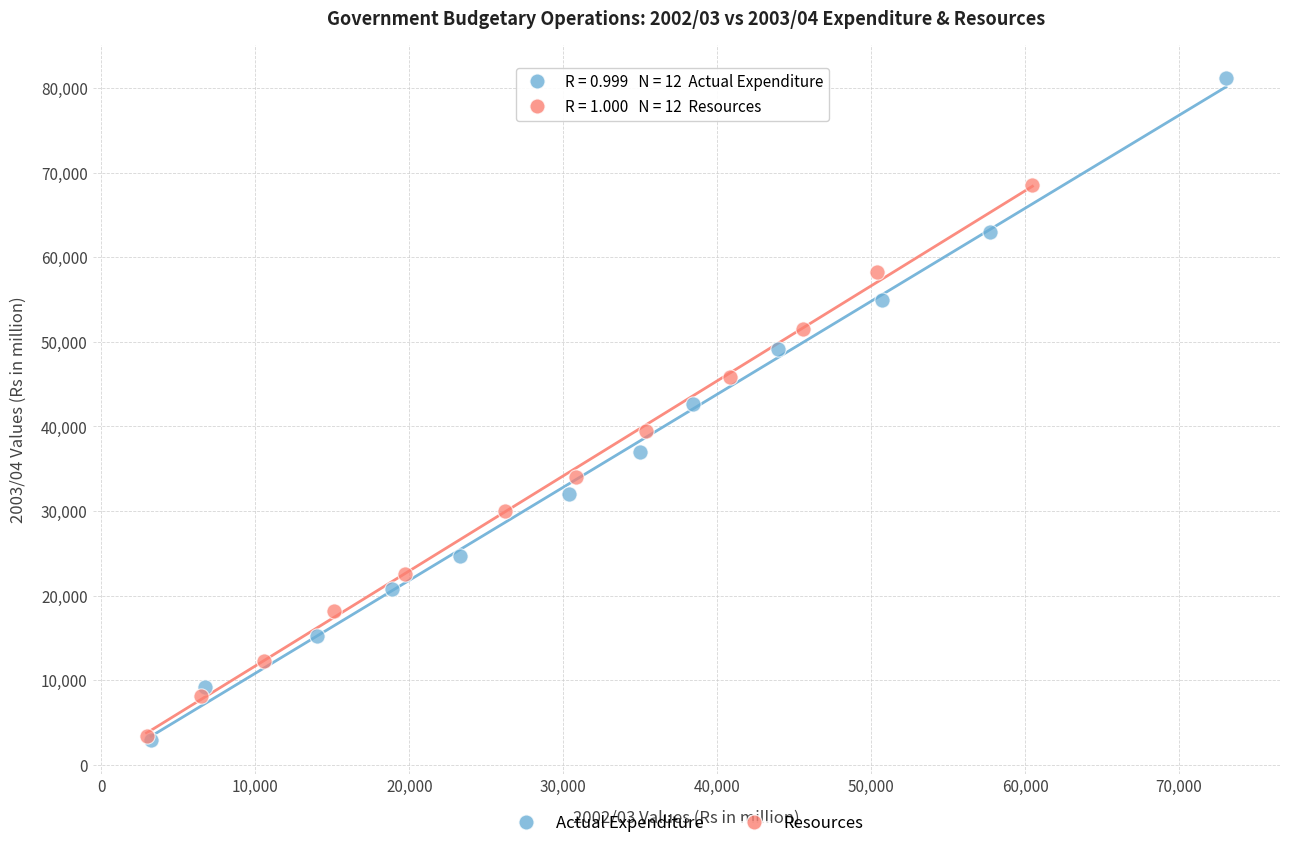

Which series reaches the maximum Y coordinate?

Actual Expenditure